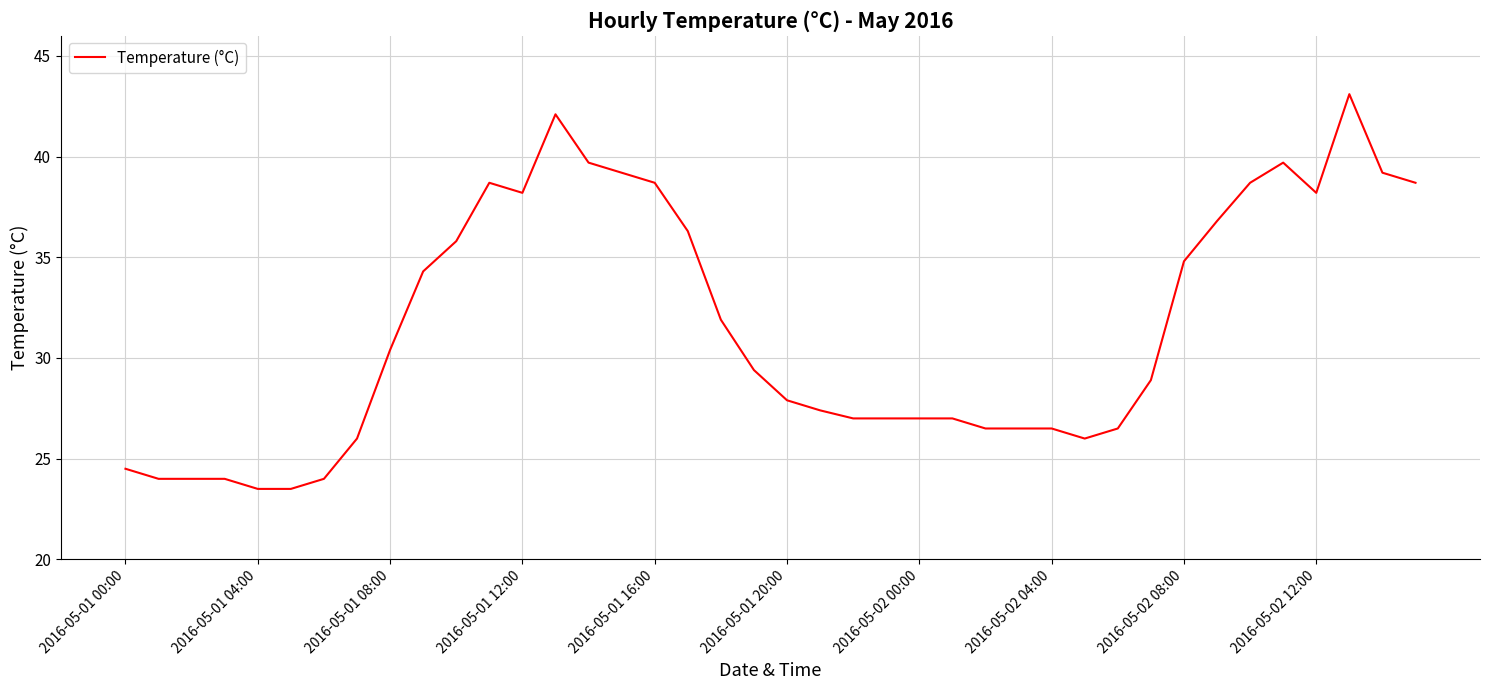

What is the greatest value displayed?

43.1